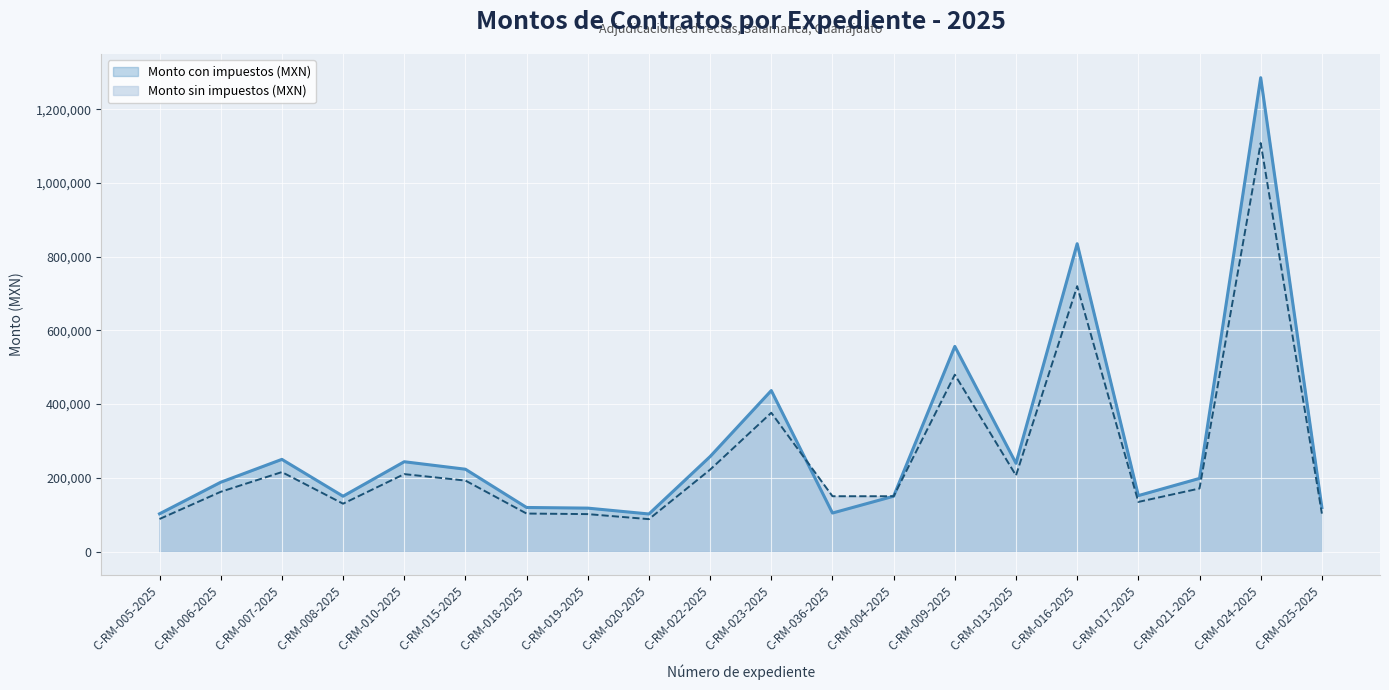

At how many categories does at least one series exceed 92549?

20